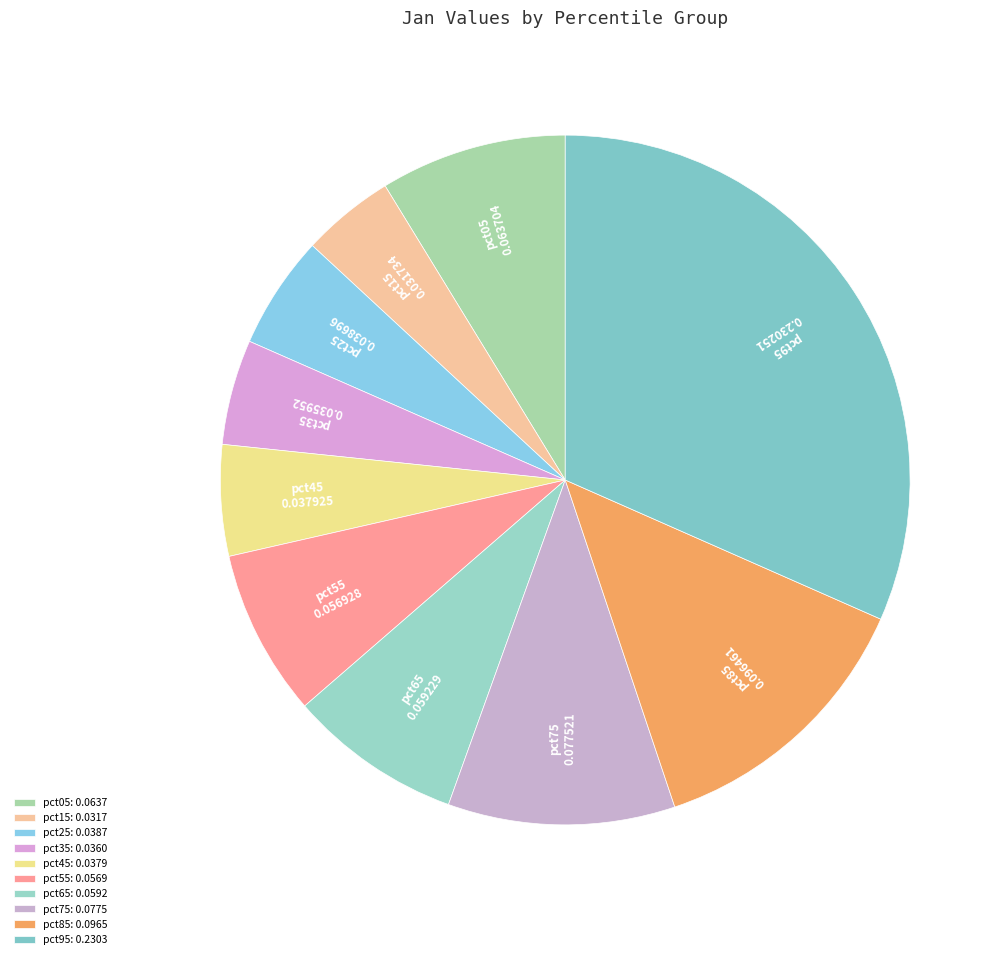

Is it true that pct55 is 1% of the pie?

False